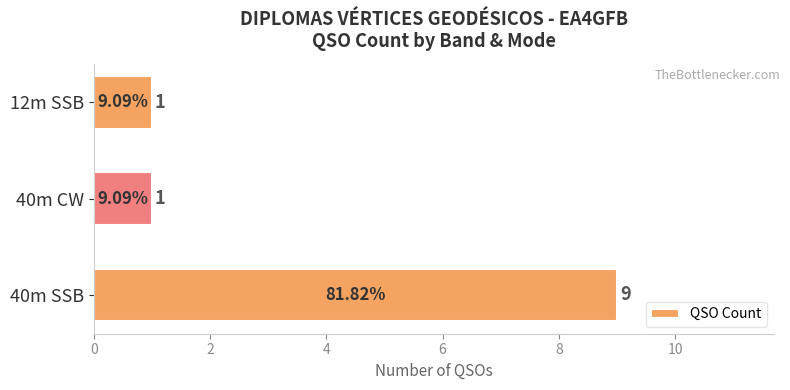

What is the difference between the maximum and second lowest values?

8